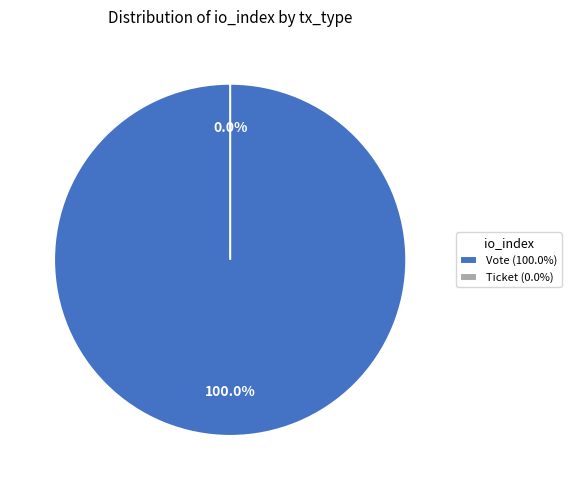

Which category has the biggest portion of the pie?

Vote (io_index=1)